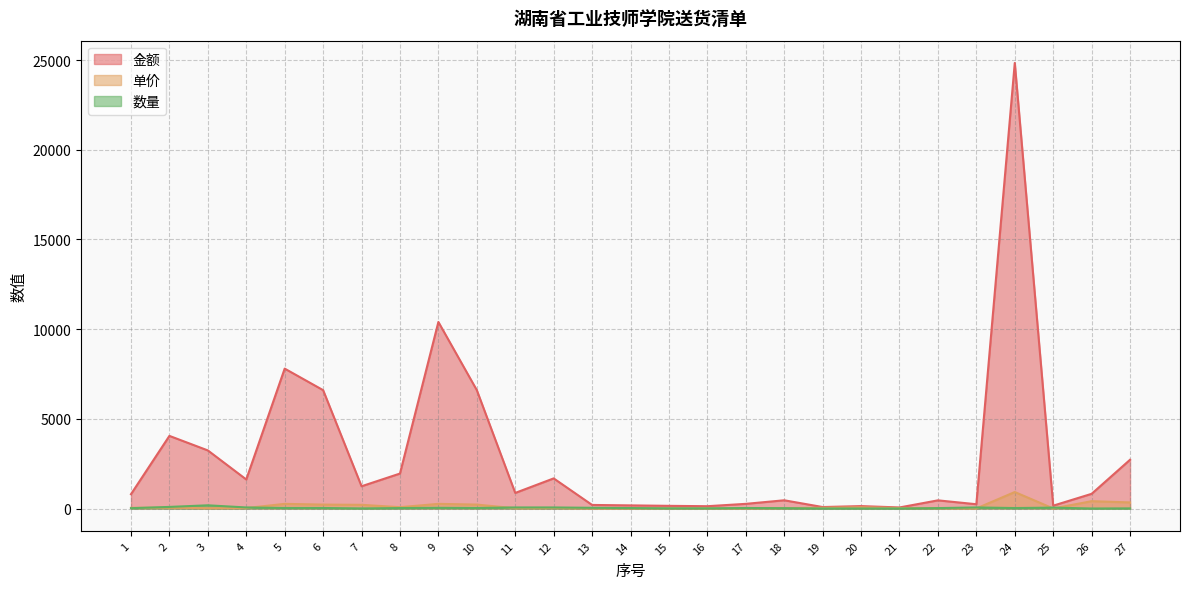

True or false: 单价 has more than 0 interior local peaks.

True